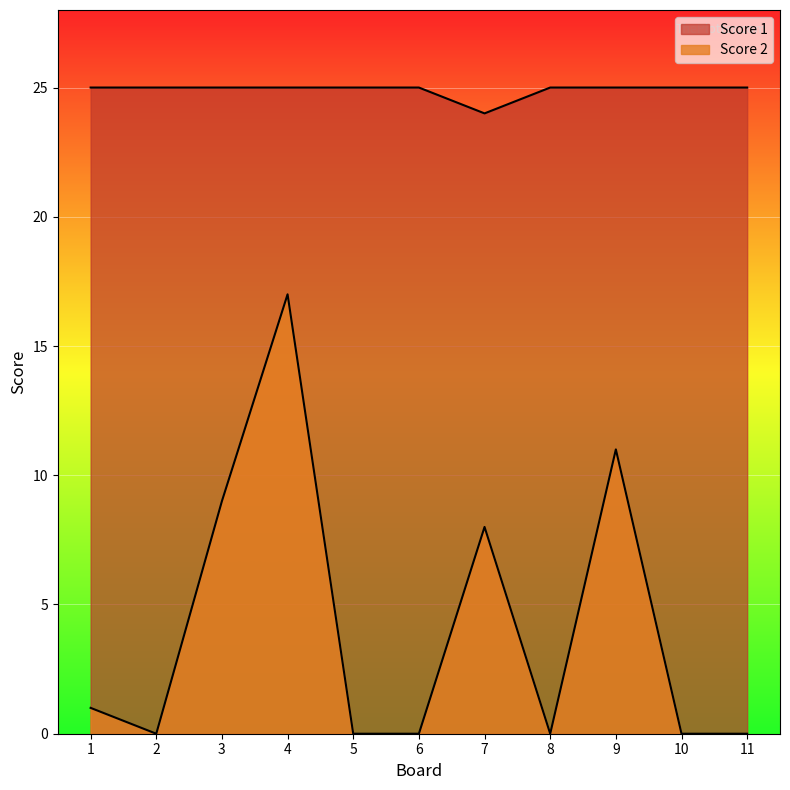

What is the average value of the Score 2 series?

4